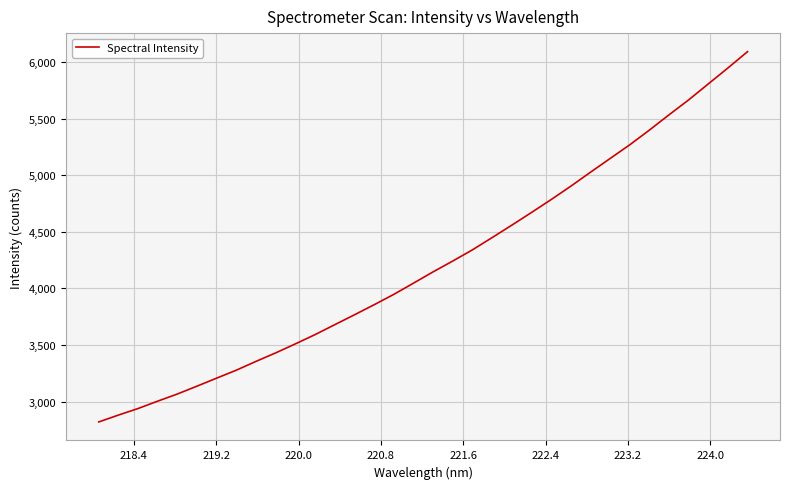

What is the smallest value displayed?

2819.6